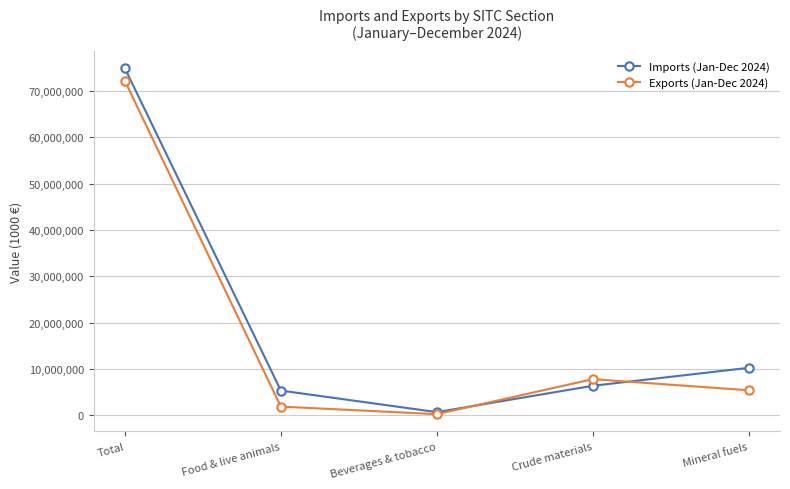

How many lines are shown in the chart?

2